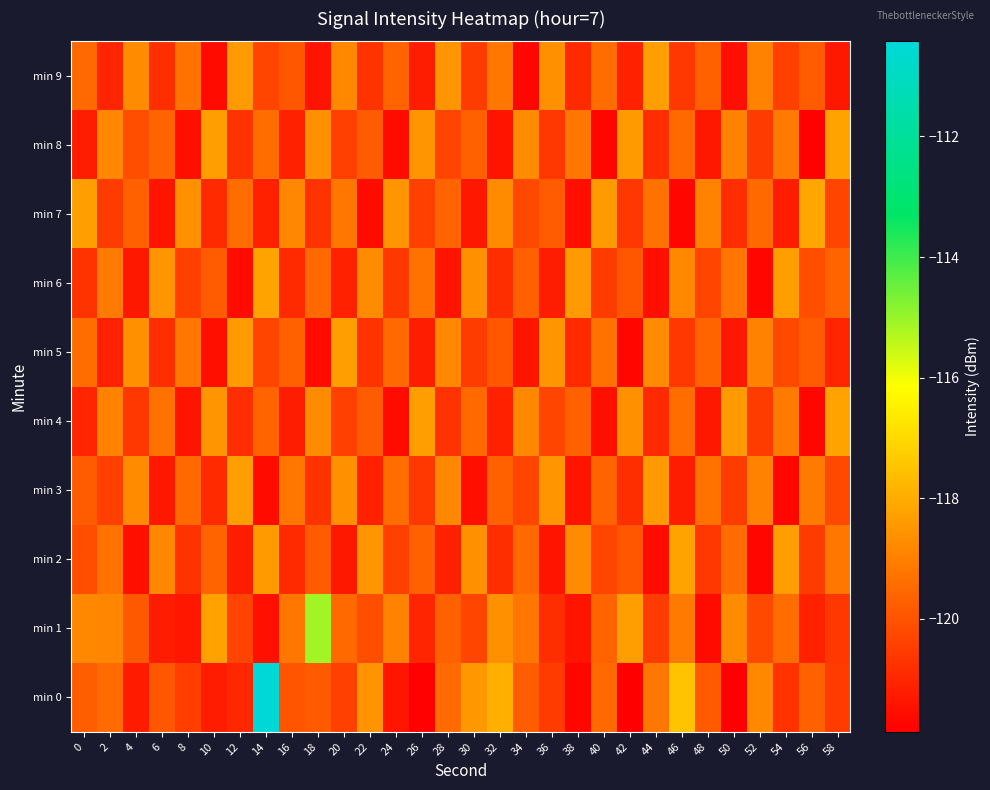

Which has a higher value, 40 or 26?

40